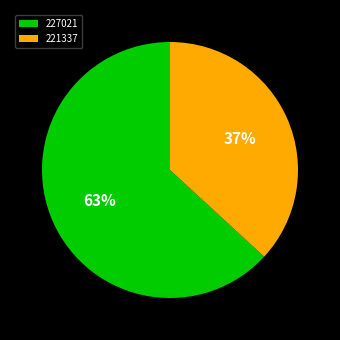

Which category has the biggest portion of the pie?

227021